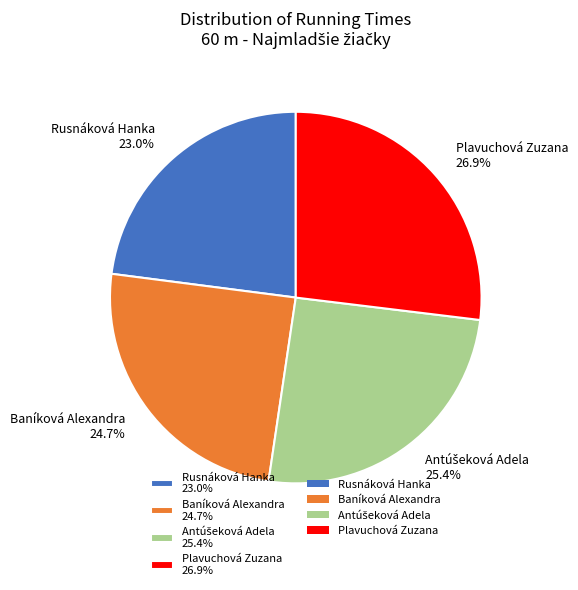

Is Plavuchová Zuzana the majority of the pie?

No